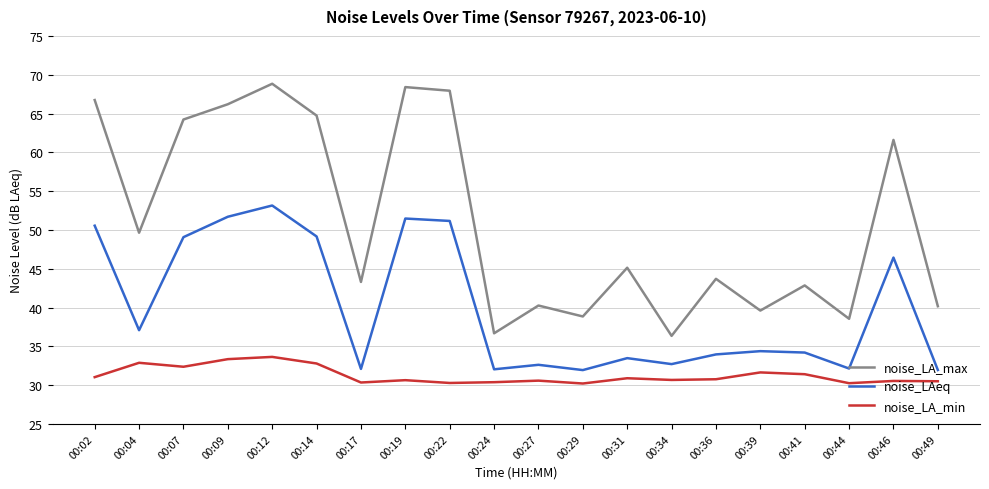

True or false: noise_LA_min and noise_LA_max intersect in this chart.

False